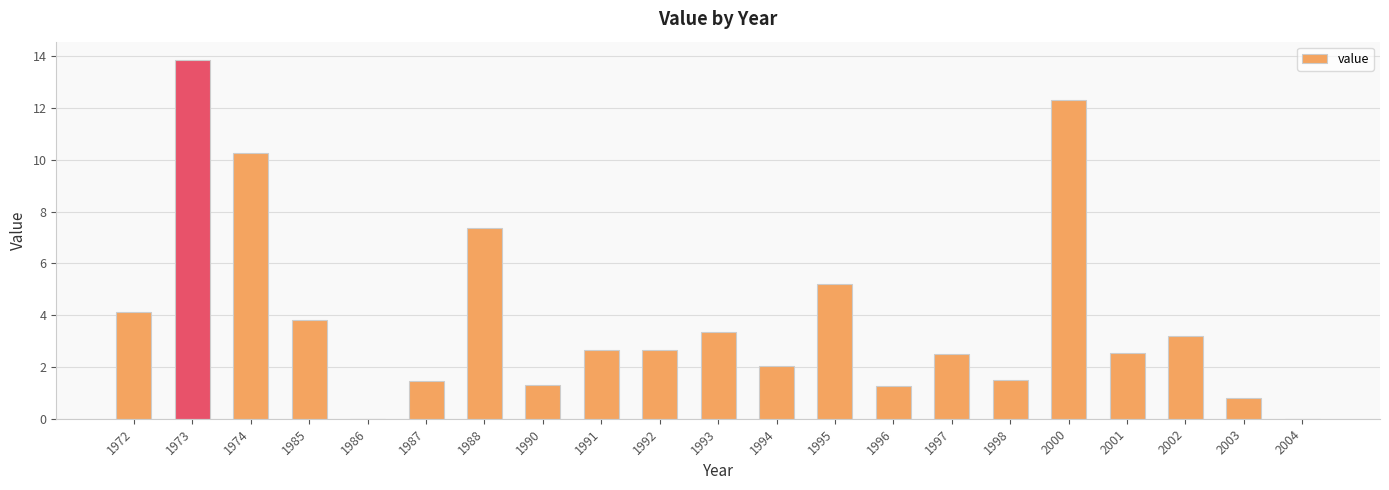

True or false: the data shows 4.3 at 2002.

False